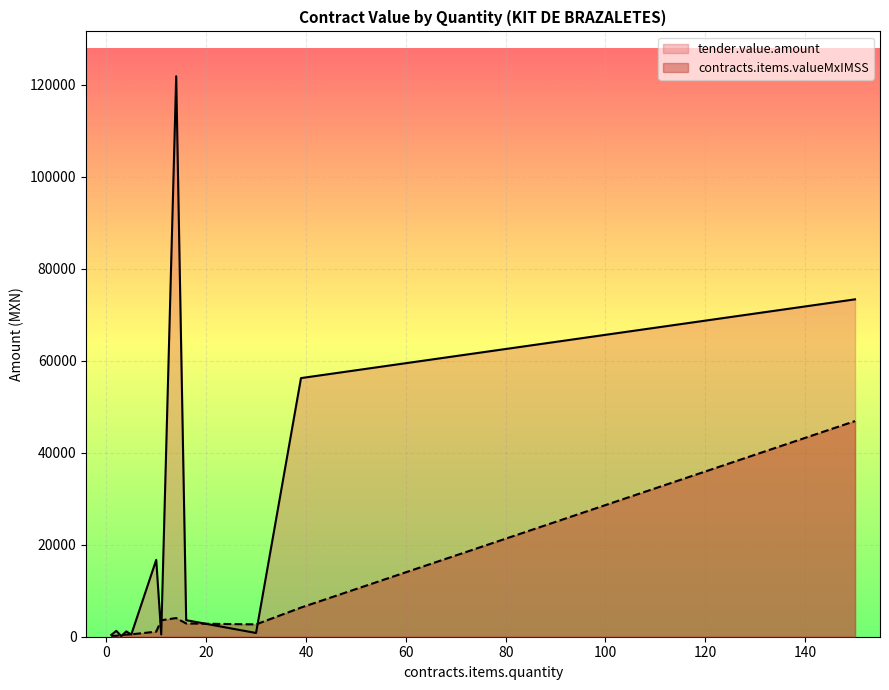

What value does the contracts.items.valueMxIMSS series have at 4?

1155.4